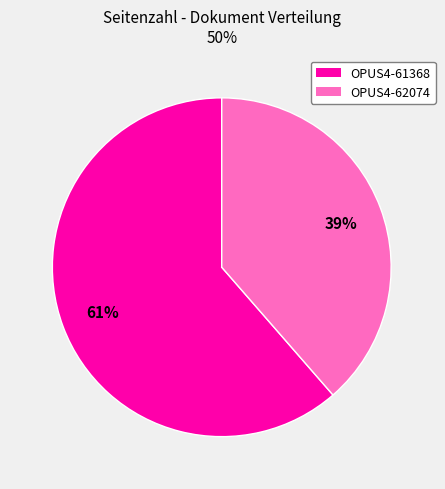

What percentage is the OPUS4-62074 slice, to the nearest percent?

39%